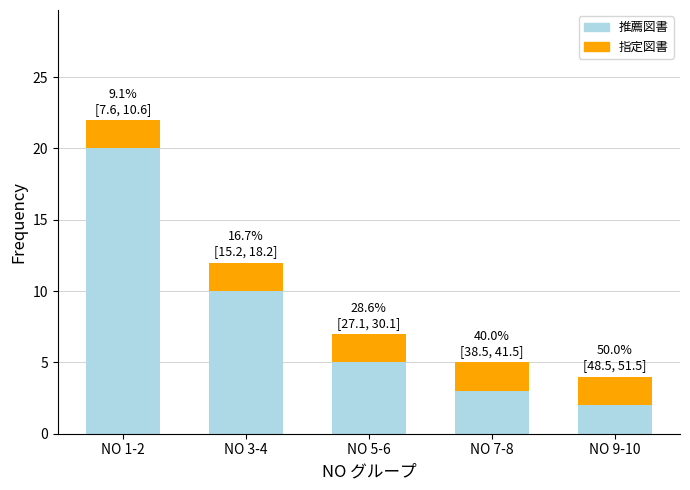

Rank the categories by 推薦図書 value from lowest to highest.

NO 9-10, NO 7-8, NO 5-6, NO 3-4, NO 1-2